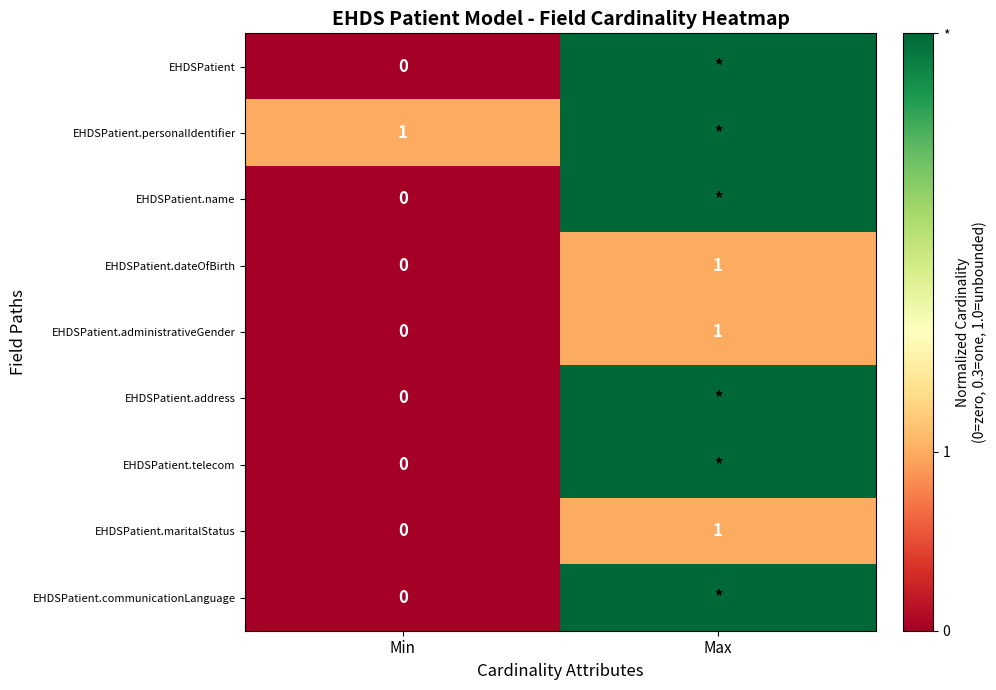

Count the number of data series in this chart.

9